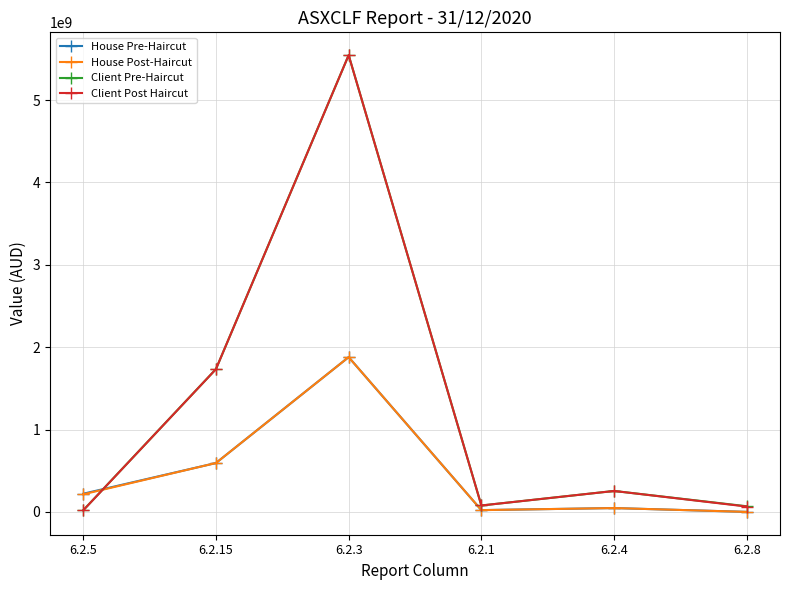

True or false: Client Pre-Haircut has more than 0 points higher than both neighbors.

True